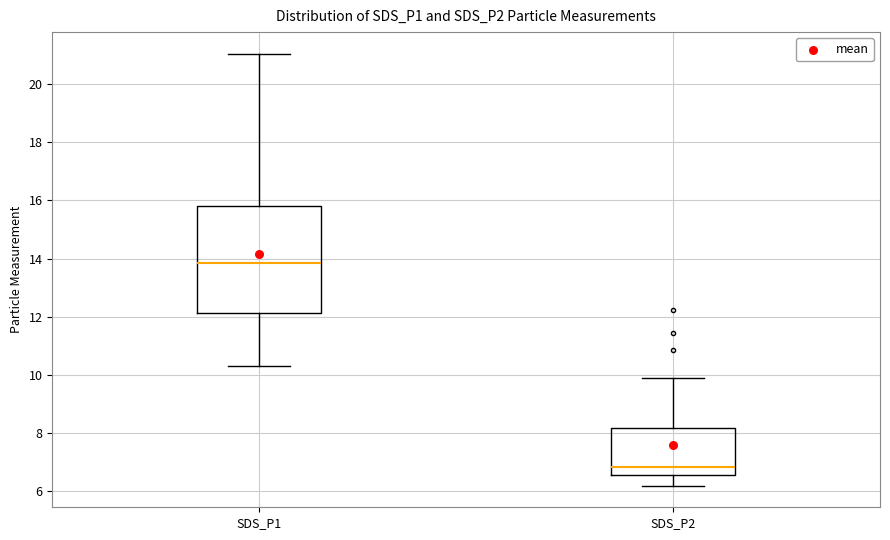

Which box is the tallest, from its lower edge to its upper edge?

SDS_P1